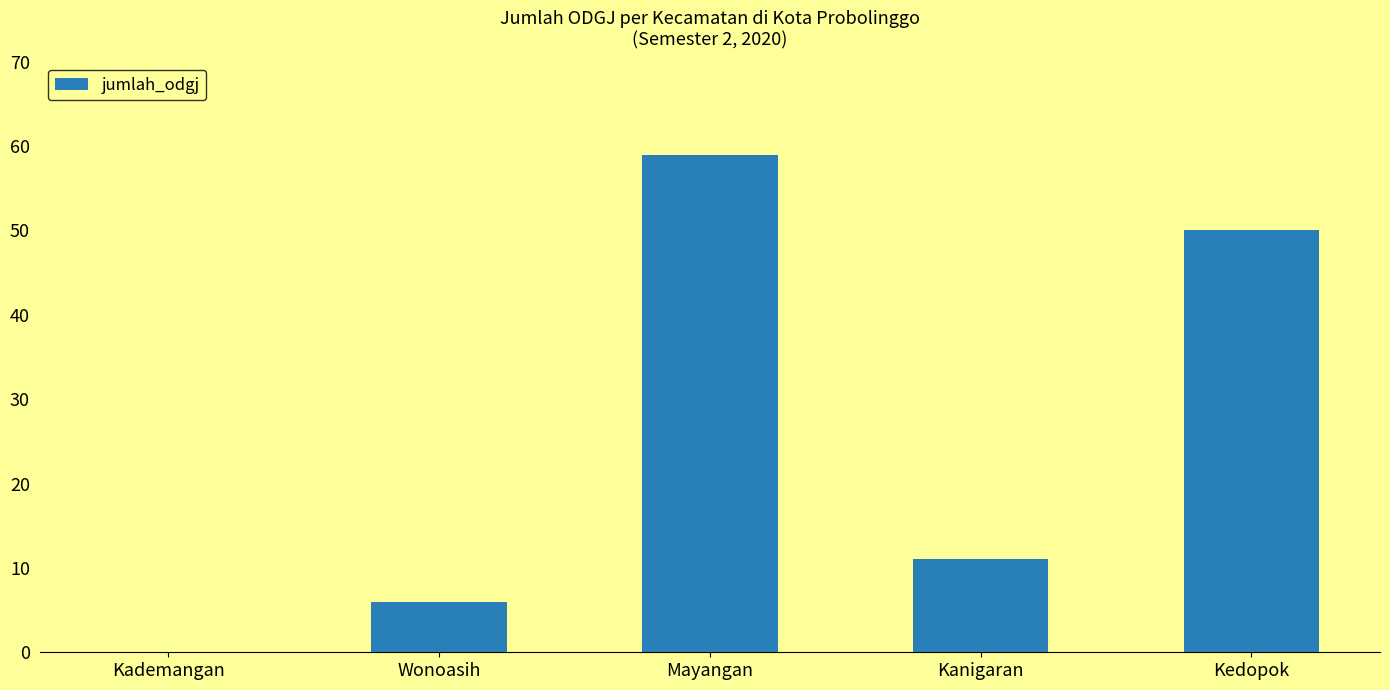

The chart shows a value of 59 at Mayangan. True or false?

True